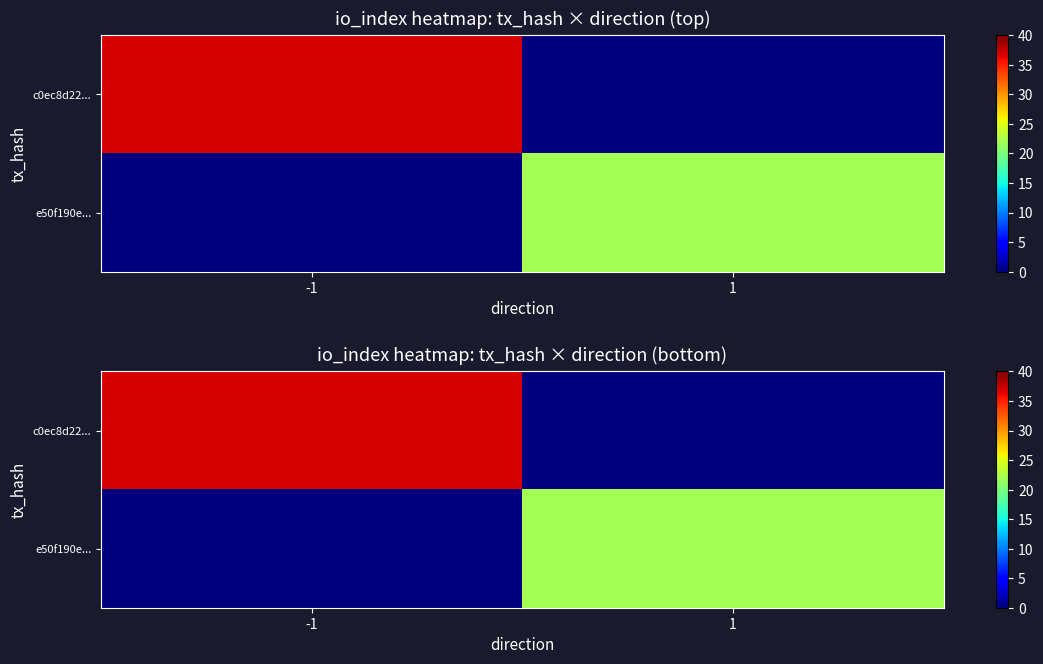

Rank the series at -1 from lowest to highest value.

e50f190e..., c0ec8d22...